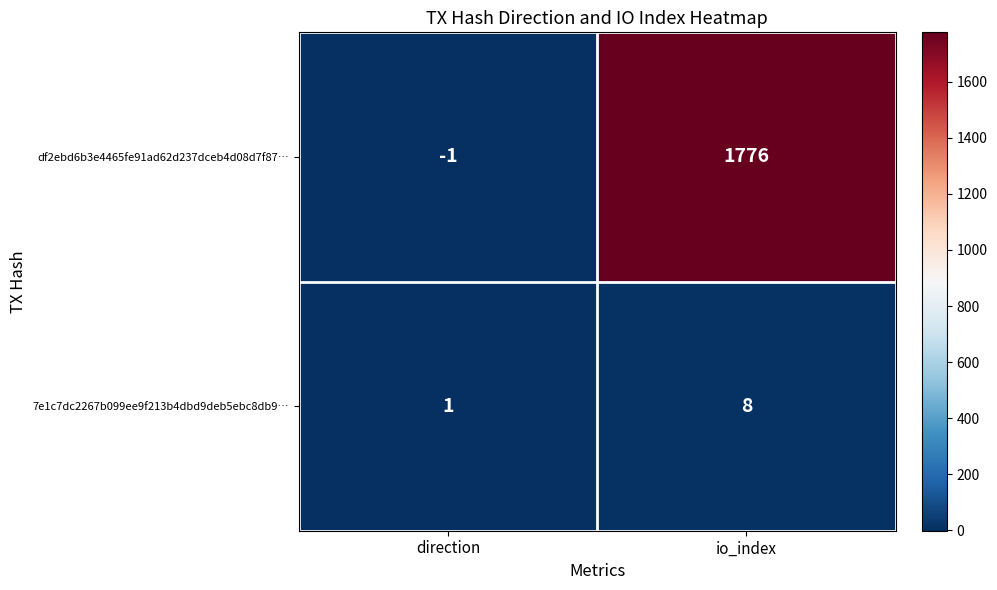

The 7e1c7dc2267b099ee9f213b4dbd9deb5ebc8db9… series shows 8 at io_index. True or false?

True